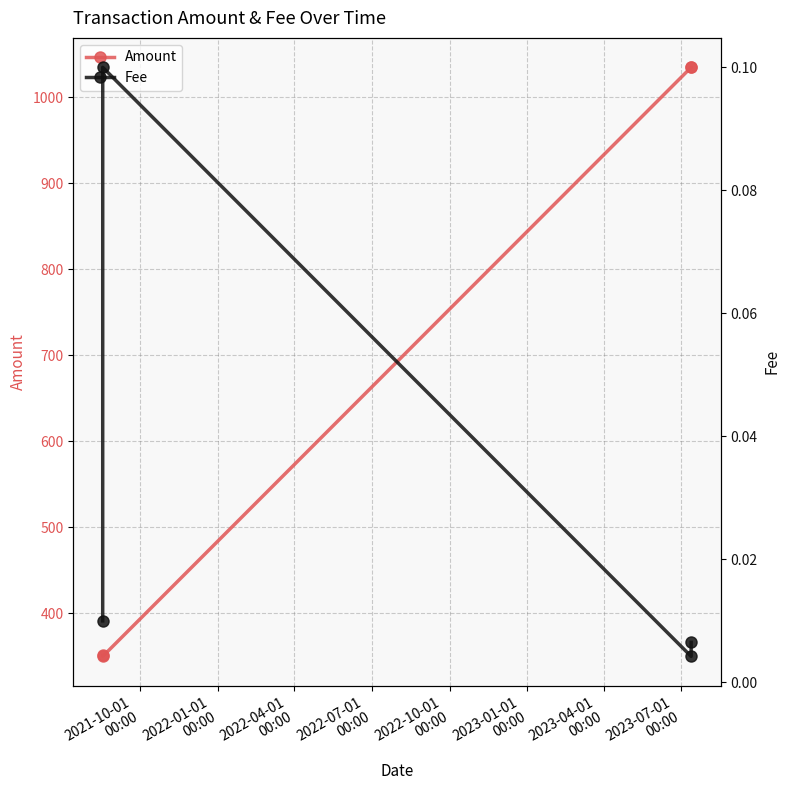

What is the value of the Amount point at the 2nd from the left?

349.7